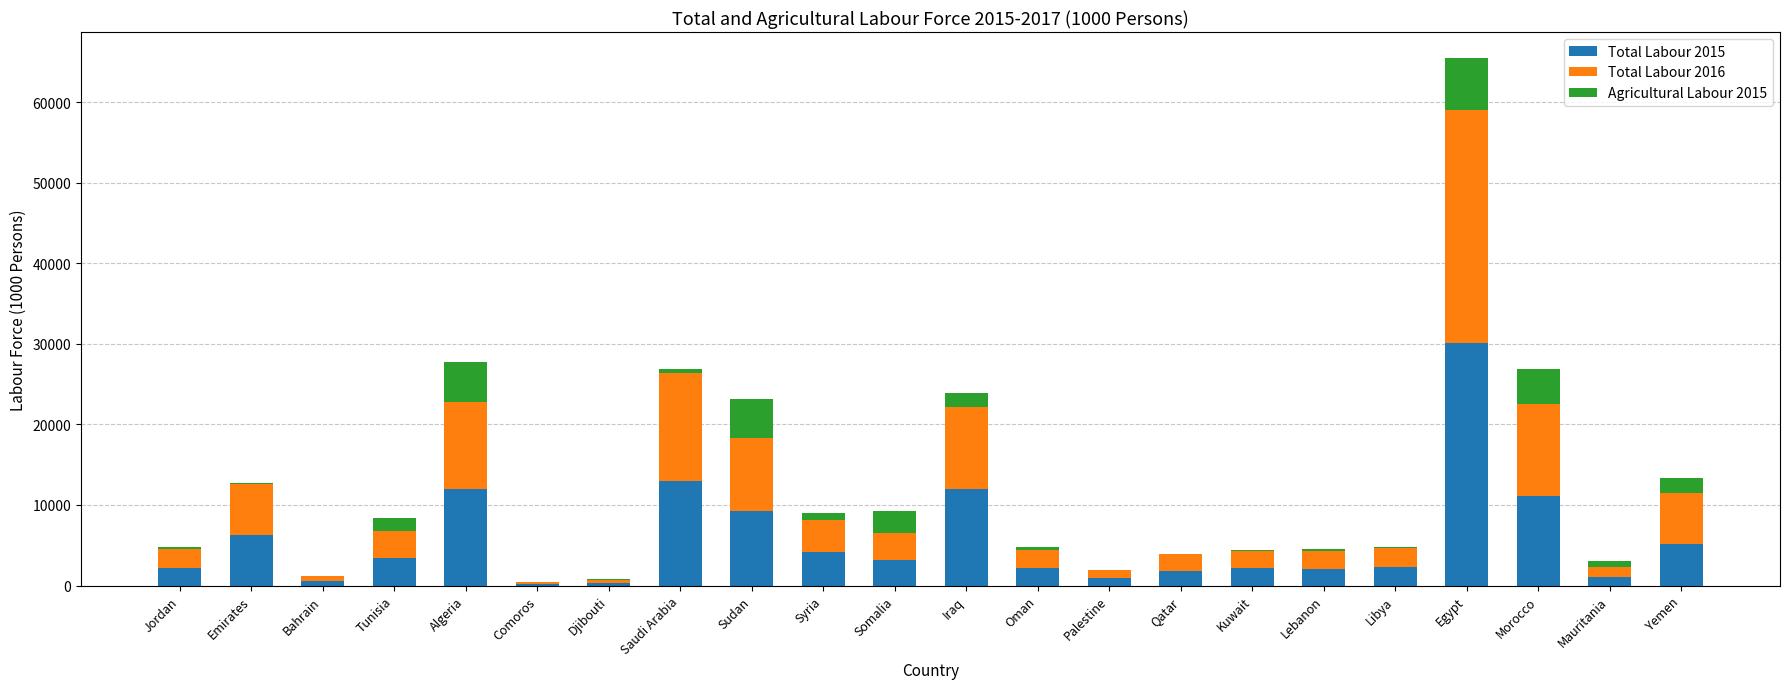

Are the bars horizontal?

No